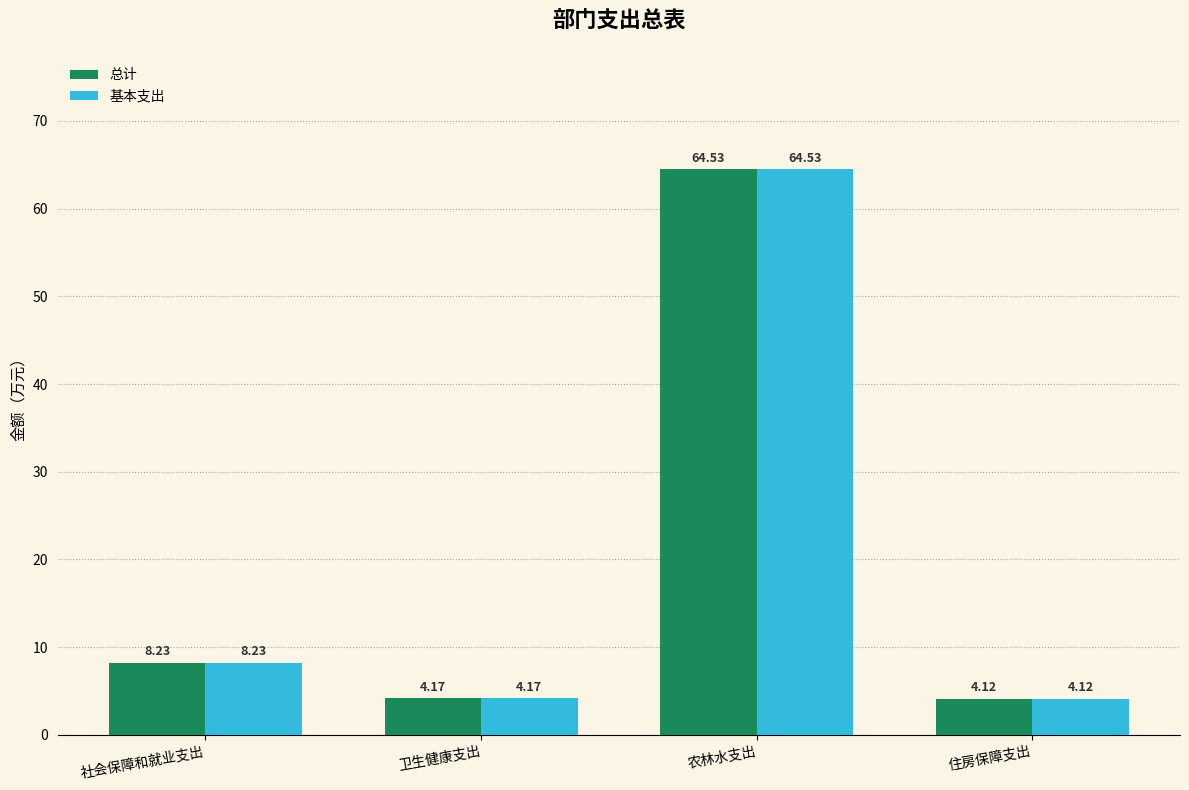

At which category is the sum across all series the highest?

农林水支出